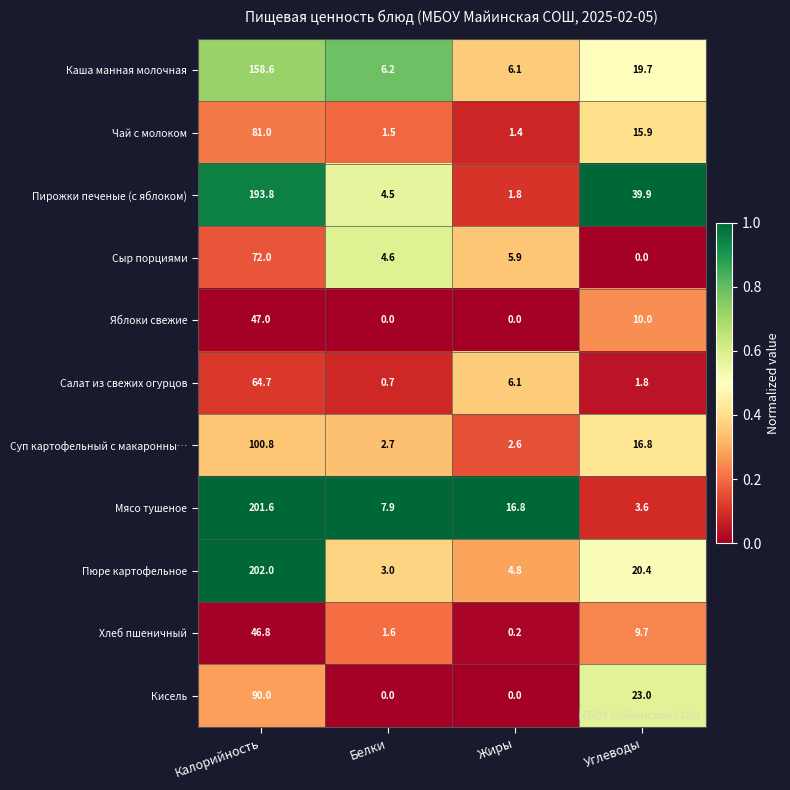

Which series has the largest range (max minus min)?

Пюре картофельное